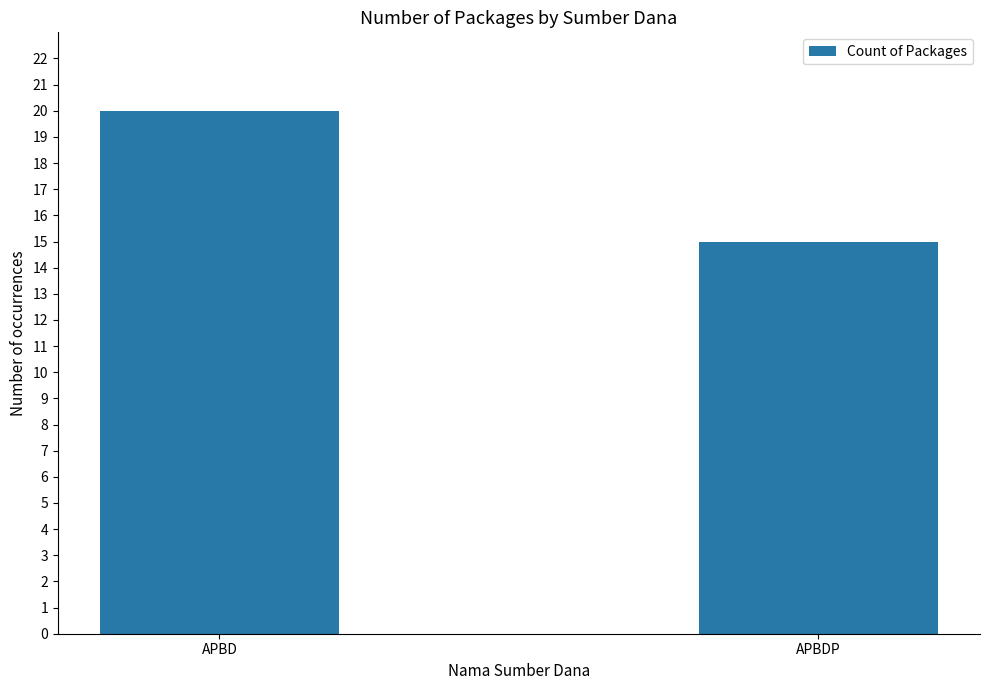

What is the smallest value displayed?

15